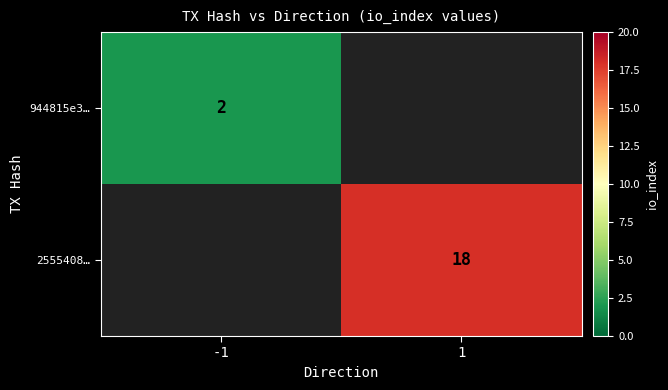

At which category does the chart reach its peak across all series?

1